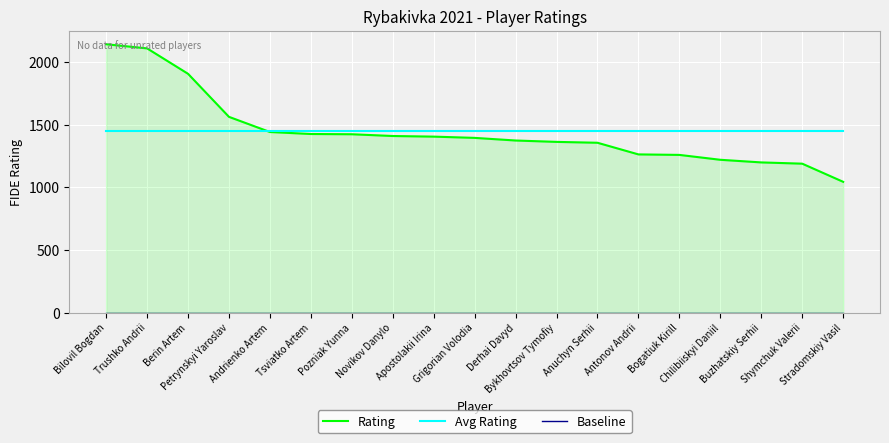

What is the label of the 18th point from the left?

Shymchuk Valerii